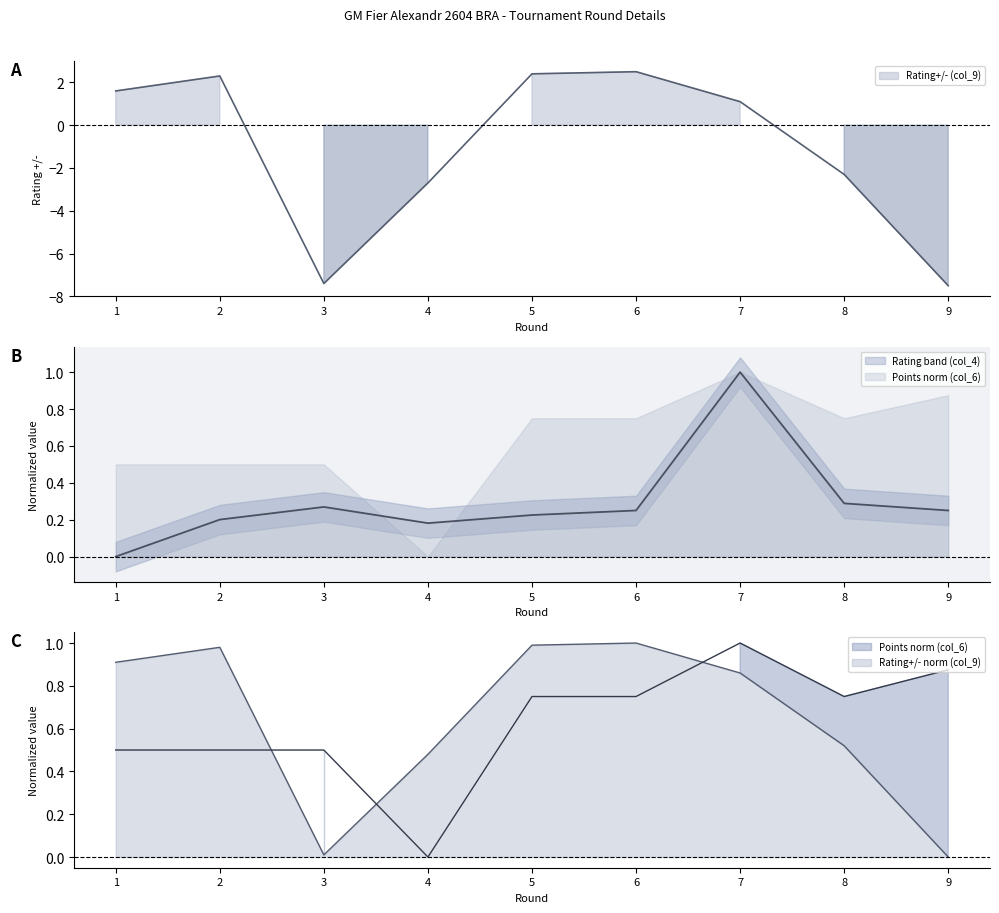

What is the sum of the Rating+/- (col_9) values at 8 and 9?

-9.8